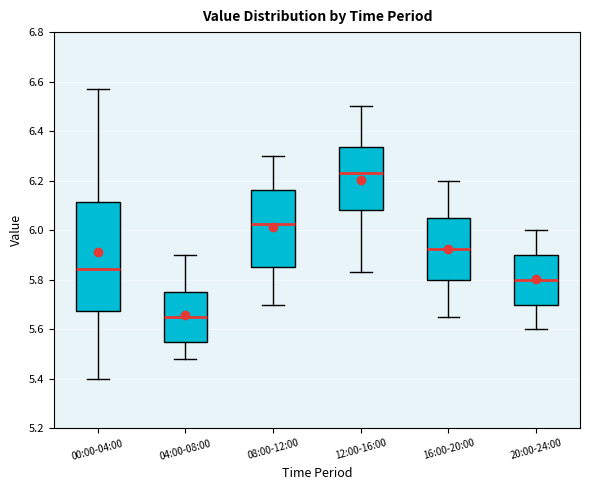

Where does the upper whisker of the box for 12:00-16:00 end on the y-axis? The values are not printed on the chart, so give them approximately, as read against the axis.

6.50